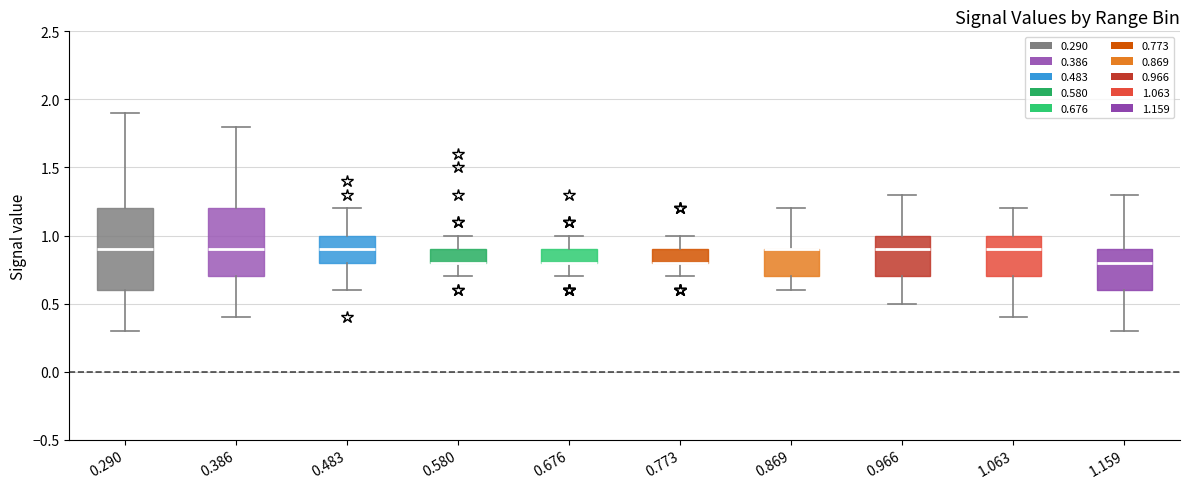

Reading left to right, transcribe this box plot: for each box, give where its median line is, the range the box spans, and where its two whiskers end, as read against the y-axis. The values are not printed on the chart, so give them approximately, as read against the axis.

0.290: median 0.9, box 0.6 to 1.2, whiskers 0.3 to 1.9
0.386: median 0.9, box 0.7 to 1.2, whiskers 0.4 to 1.8
0.483: median 0.9, box 0.8 to 1.0, whiskers 0.6 to 1.2
0.580: median 0.8 (drawn on the box's lower edge), box 0.8 to 0.9, whiskers 0.7 to 1.0
0.676: median 0.8 (drawn on the box's lower edge), box 0.8 to 0.9, whiskers 0.7 to 1.0
0.773: median 0.8 (drawn on the box's lower edge), box 0.8 to 0.9, whiskers 0.7 to 1.0
0.869: median 0.9 (drawn on the box's upper edge), box 0.7 to 0.9, whiskers 0.6 to 1.2
0.966: median 0.9, box 0.7 to 1.0, whiskers 0.5 to 1.3
1.063: median 0.9, box 0.7 to 1.0, whiskers 0.4 to 1.2
1.159: median 0.8, box 0.6 to 0.9, whiskers 0.3 to 1.3